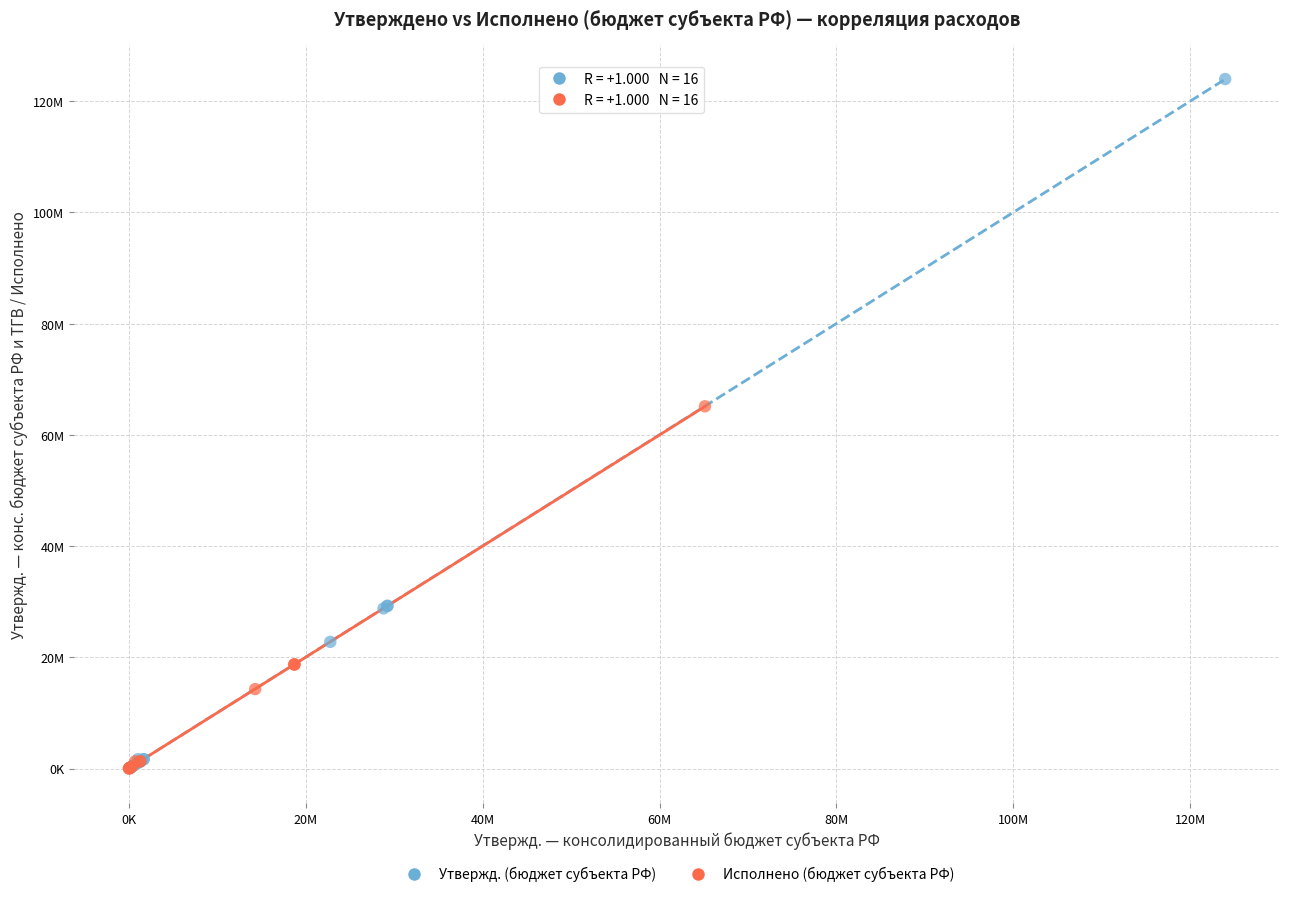

What are all the series names shown in the legend?

Утвержд. (бюджет субъекта РФ), Исполнено (бюджет субъекта РФ)